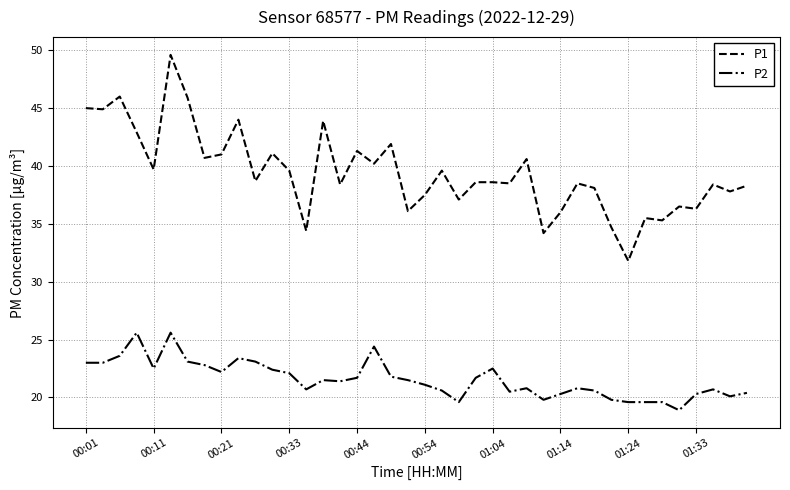

Which series has the largest range (max minus min)?

P1